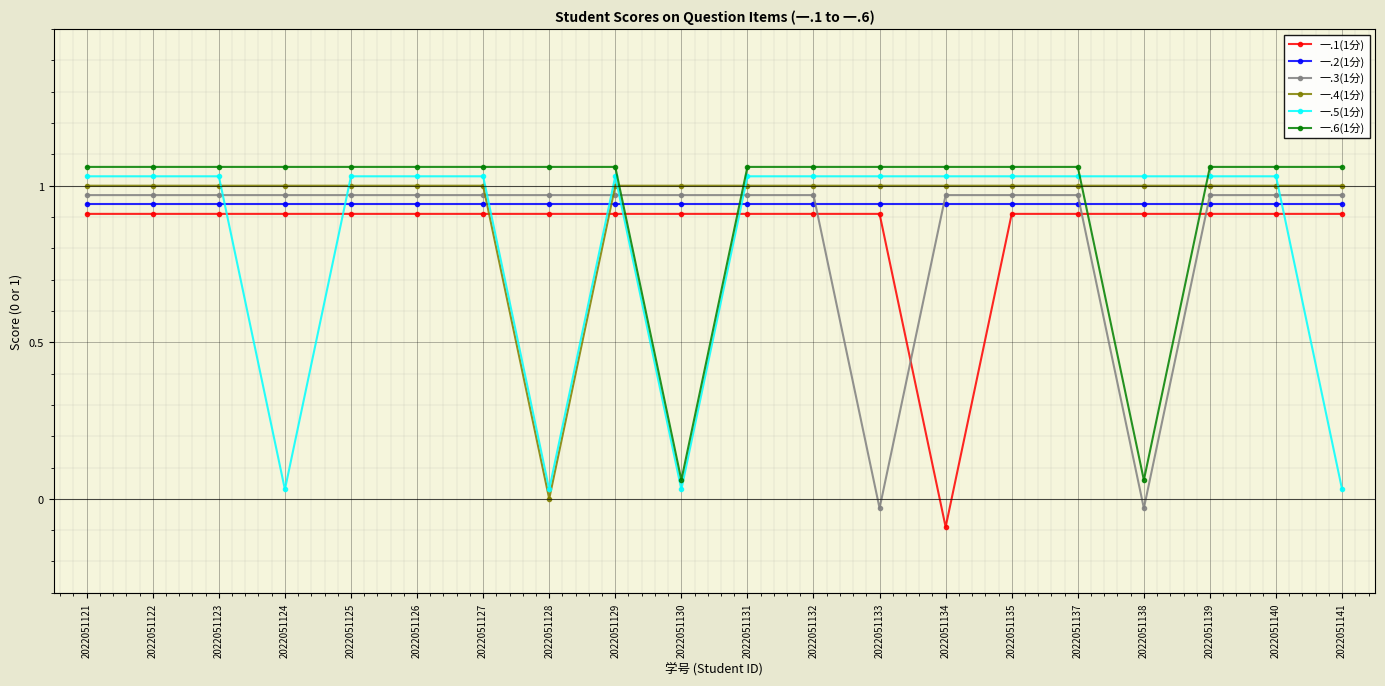

What is the sum of the 一.3(1分) values at 2022051125 and 2022051123?

1.9